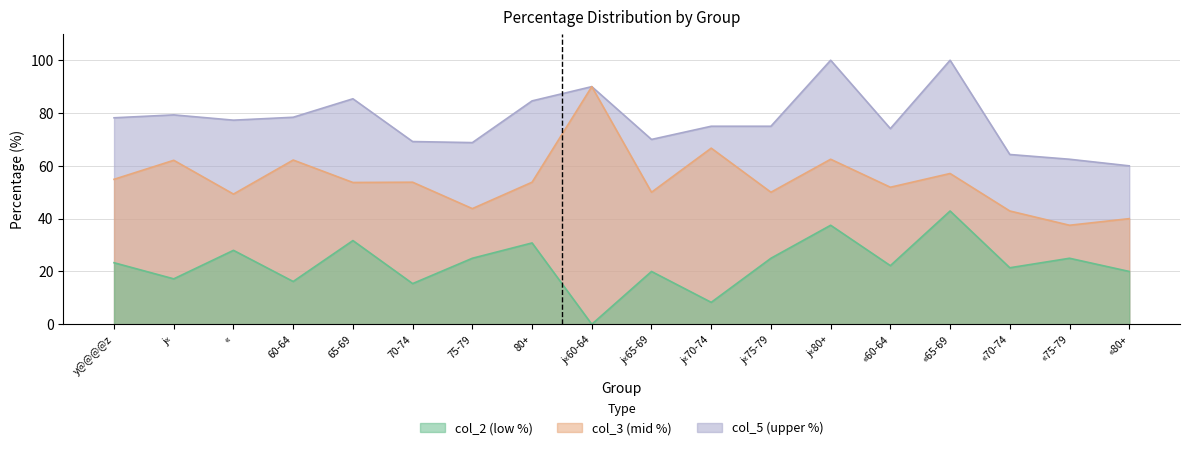

The col_3 (mid) series shows 49.5 at «75-79. True or false?

False